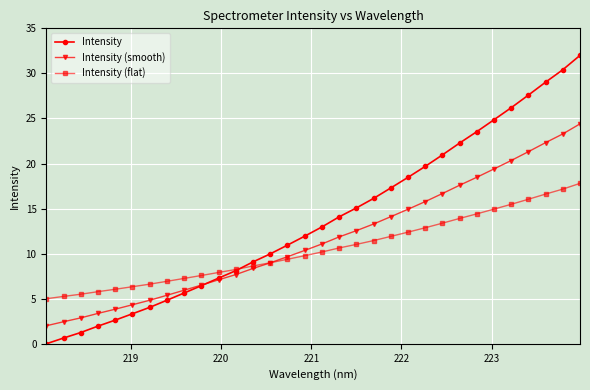

True or false: Intensity (smooth) and Intensity (flat) intersect in this chart.

True